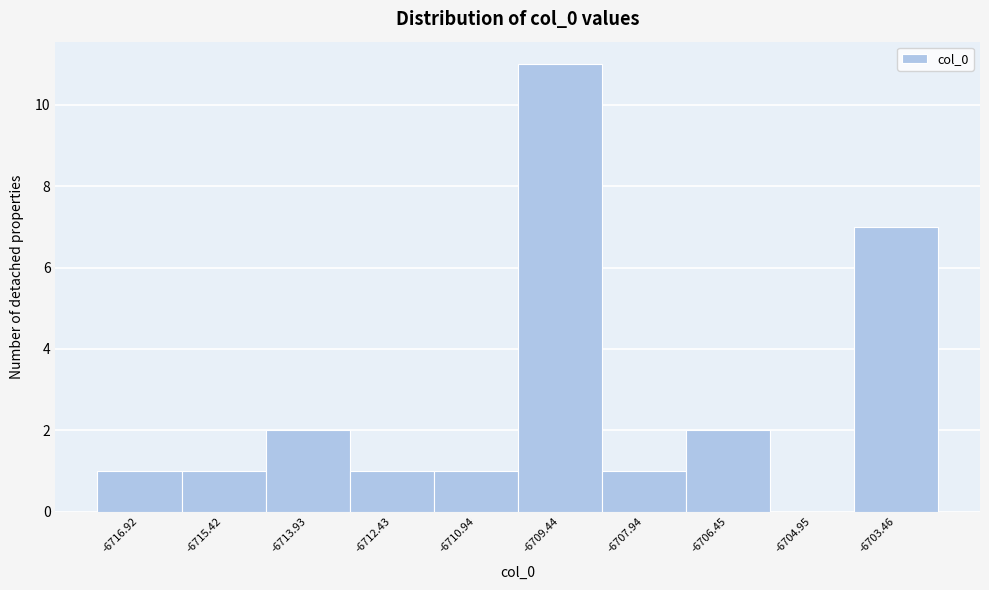

Reading right to left, transcribe all the data shown in this chart.

-6703.46=7	-6704.95=0	-6706.45=2	-6707.94=1	-6709.44=11	-6710.94=1	-6712.43=1	-6713.93=2	-6715.42=1	-6716.92=1